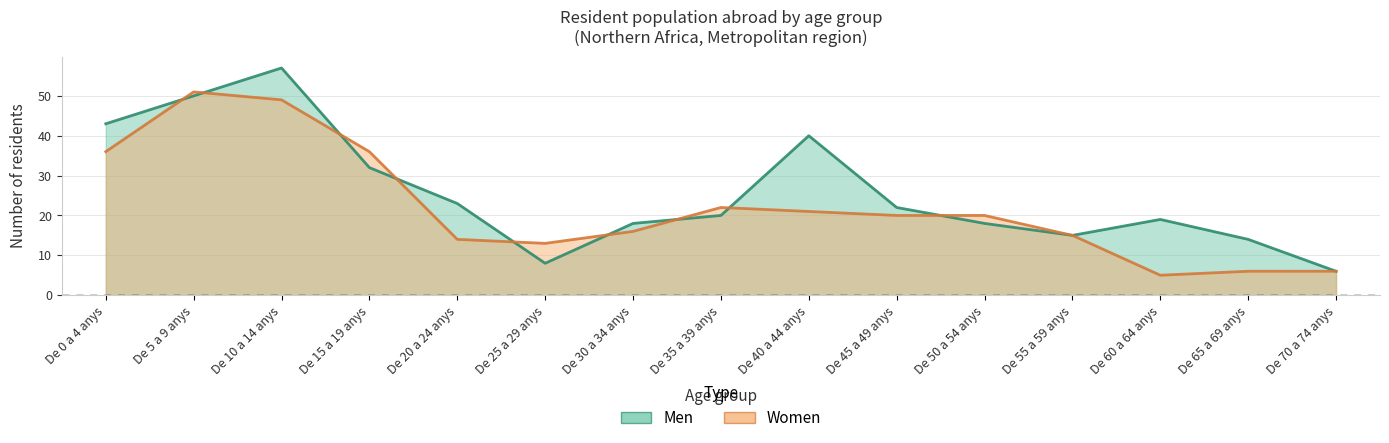

Reading left to right, list all the values displayed in this chart.

Men: De 0 a 4 anys=43	De 5 a 9 anys=50	De 10 a 14 anys=57	De 15 a 19 anys=32	De 20 a 24 anys=23	De 25 a 29 anys=8	De 30 a 34 anys=18	De 35 a 39 anys=20	De 40 a 44 anys=40	De 45 a 49 anys=22	De 50 a 54 anys=18	De 55 a 59 anys=15	De 60 a 64 anys=19	De 65 a 69 anys=14	De 70 a 74 anys=6
Women: De 0 a 4 anys=36	De 5 a 9 anys=51	De 10 a 14 anys=49	De 15 a 19 anys=36	De 20 a 24 anys=14	De 25 a 29 anys=13	De 30 a 34 anys=16	De 35 a 39 anys=22	De 40 a 44 anys=21	De 45 a 49 anys=20	De 50 a 54 anys=20	De 55 a 59 anys=15	De 60 a 64 anys=5	De 65 a 69 anys=6	De 70 a 74 anys=6